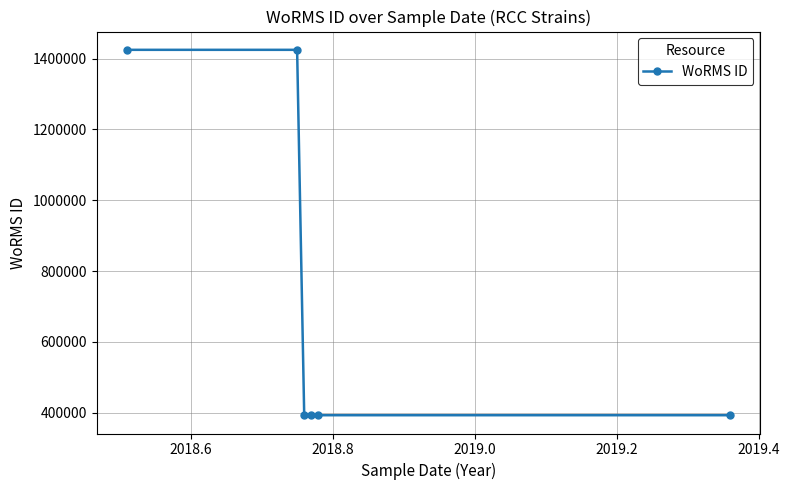

What is the average value?

737006